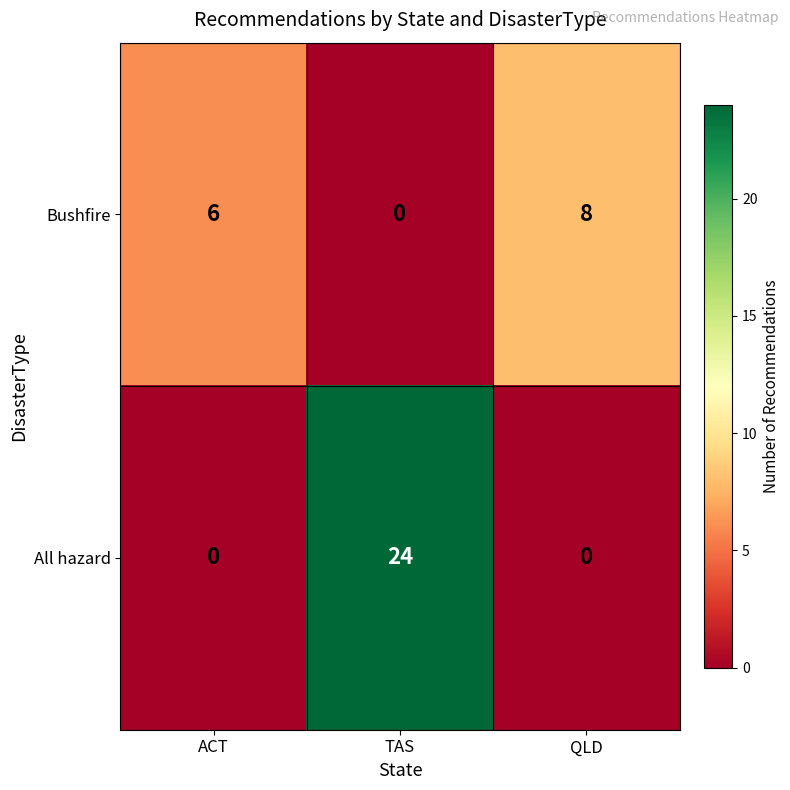

What is the sum of all Bushfire values?

14